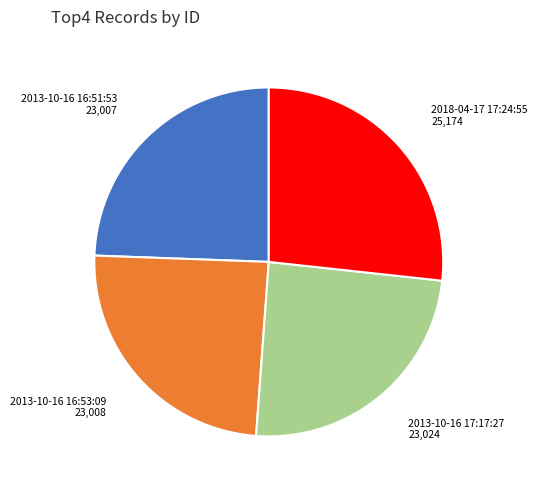

Which slice is the largest?

2018-04-17 17:24:55